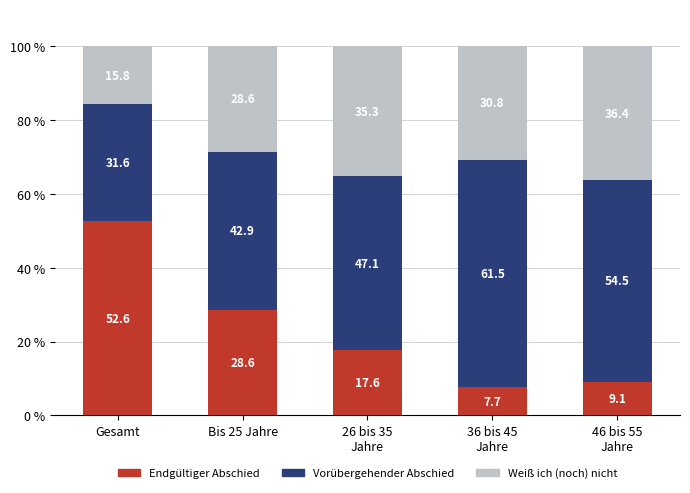

Reading left to right, what are the values for Endgültiger Abschied?

52.6	28.6	17.6	7.7	9.1